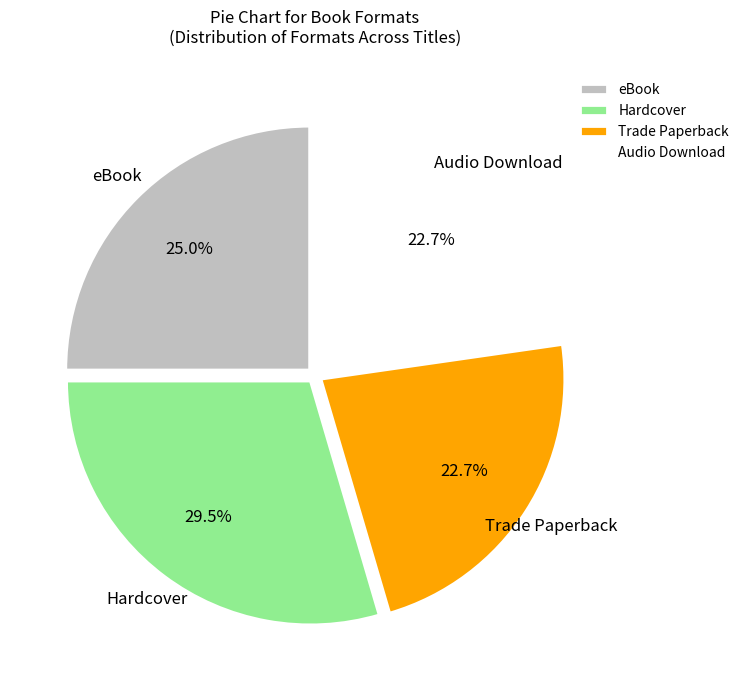

What is the largest slice in the pie chart?

Hardcover